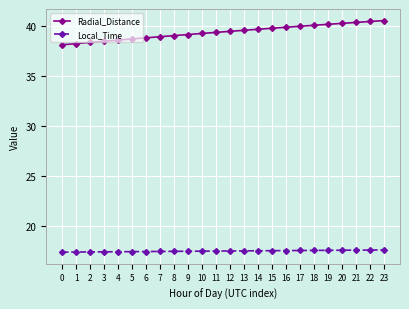

What is the value of the Radial_Distance point at the 16th from the left?

39.7